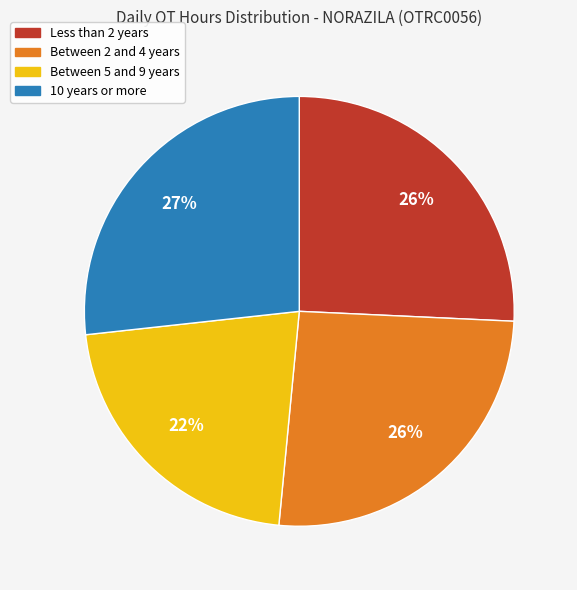

Is there any slice that represents more than half of the pie?

No